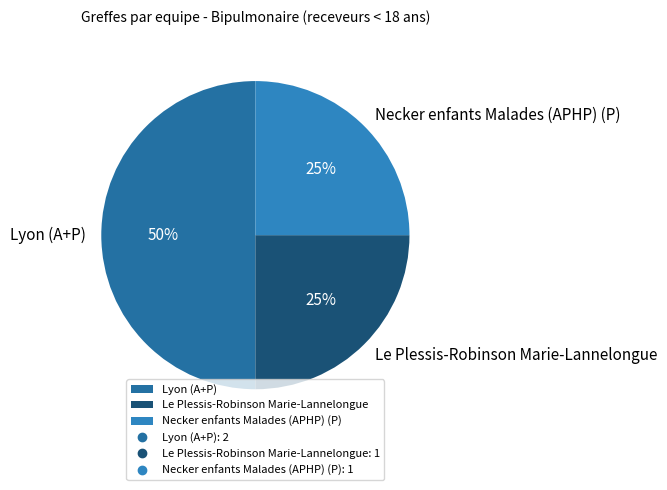

What percentage is the Necker enfants Malades (APHP) (P) slice, to the nearest percent?

25%